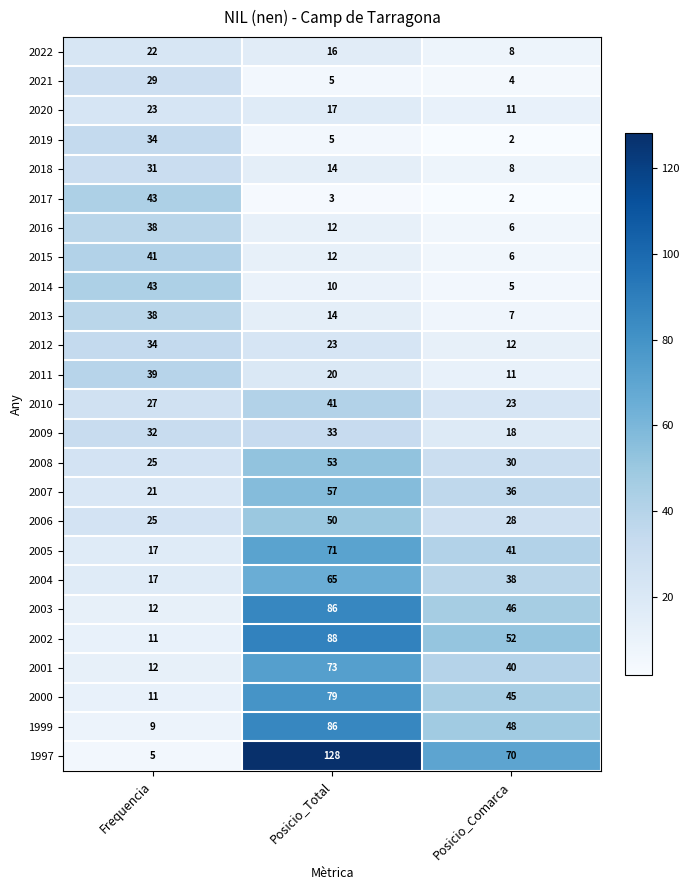

What is the sum of the 2012 values at Posicio_Total and Posicio_Comarca?

35